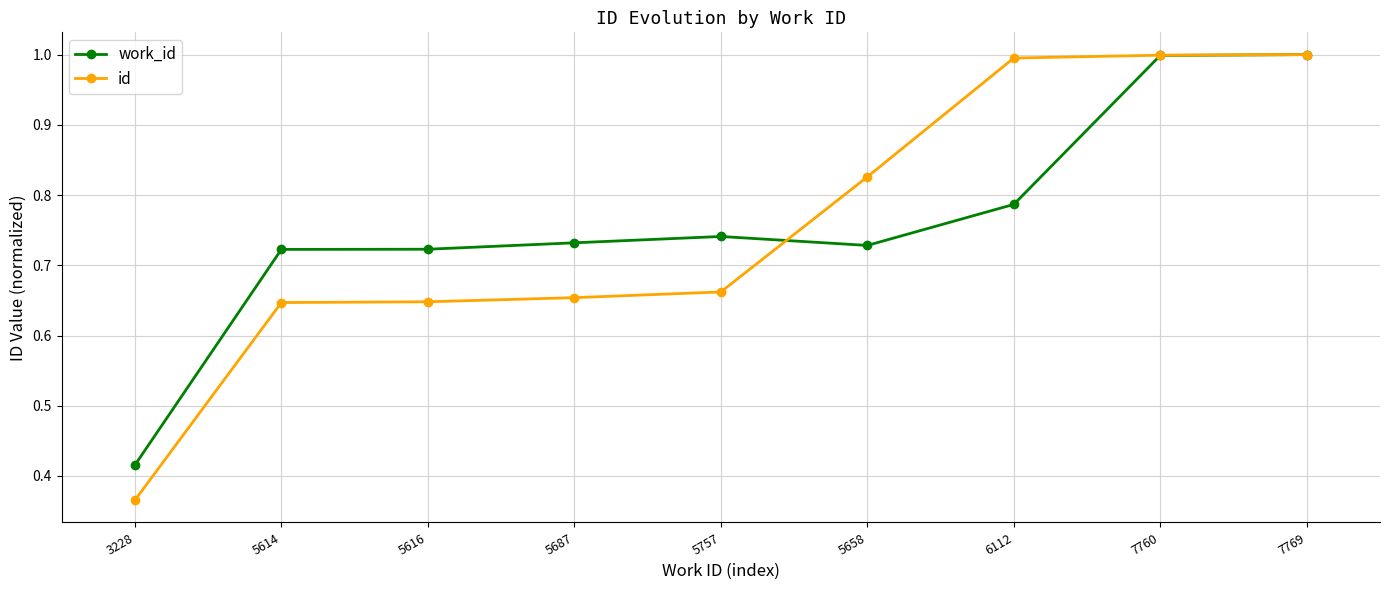

What are all the series names shown in the legend?

work_id, id